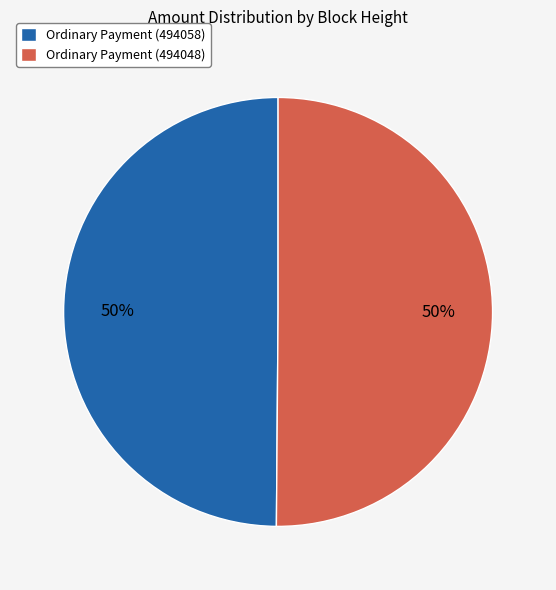

Is the sum of Ordinary Payment (494058) and Ordinary Payment (494048) greater than half?

Yes